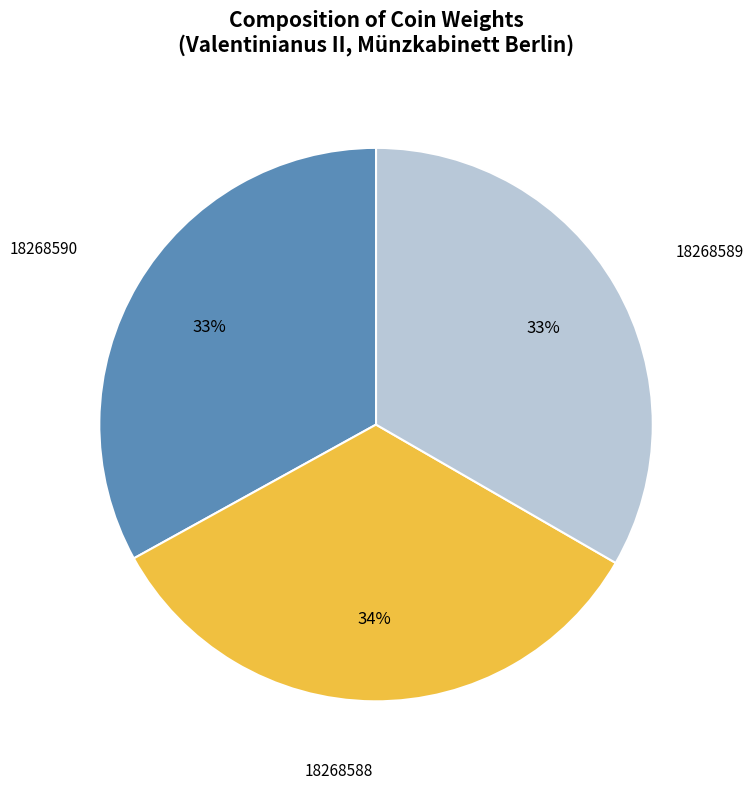

Approximately how many times larger is the value at 18268590 compared to 18268588?

1.0